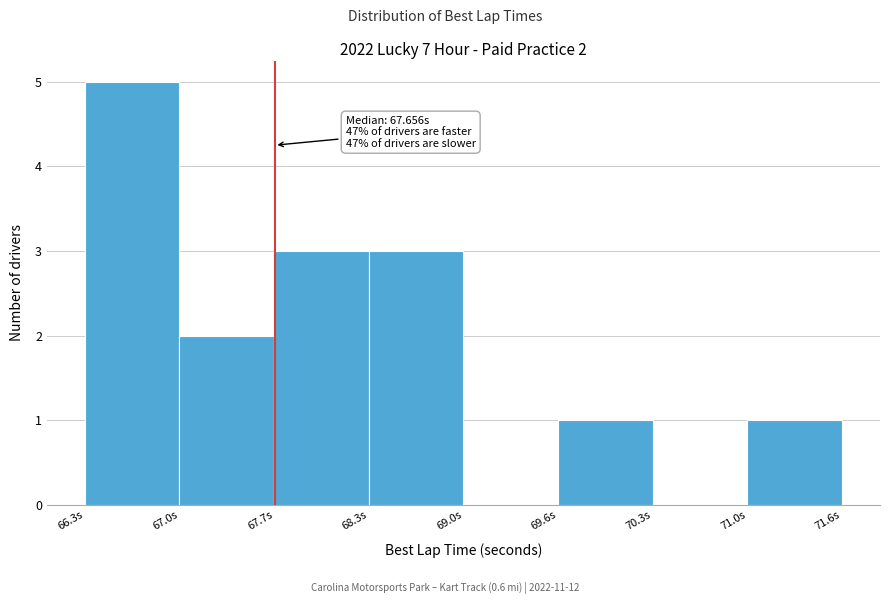

Over which range of the x-axis is the bar tallest?

66.3 to 67.0